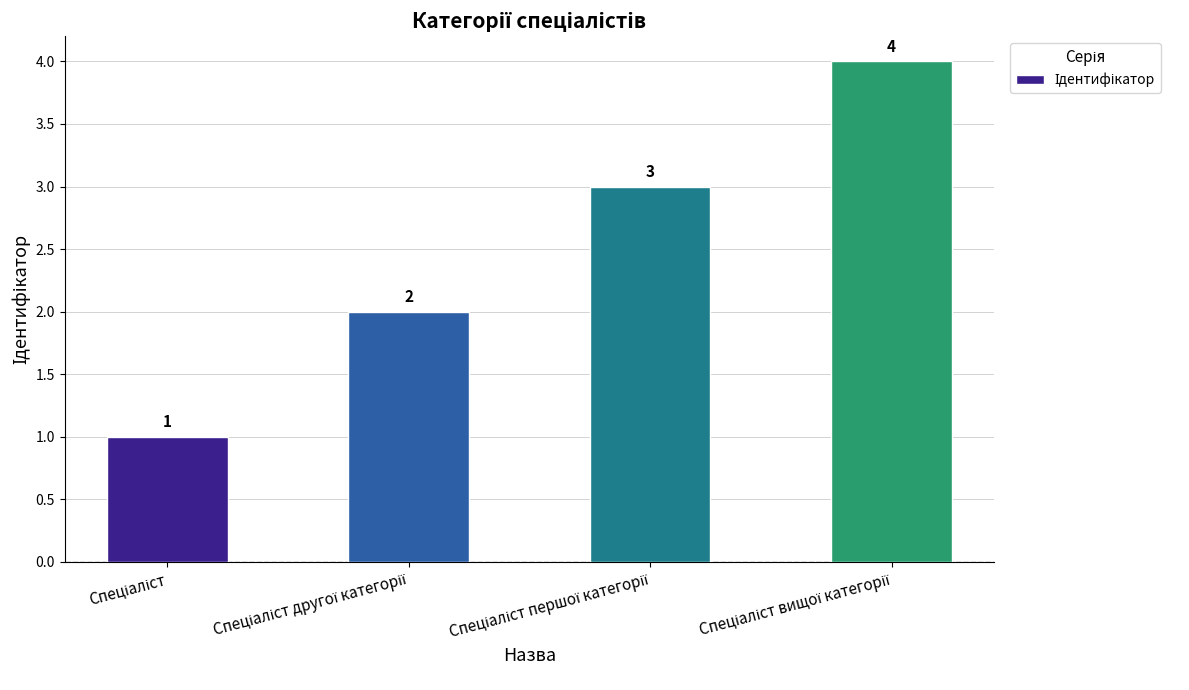

What is the smallest value displayed?

1